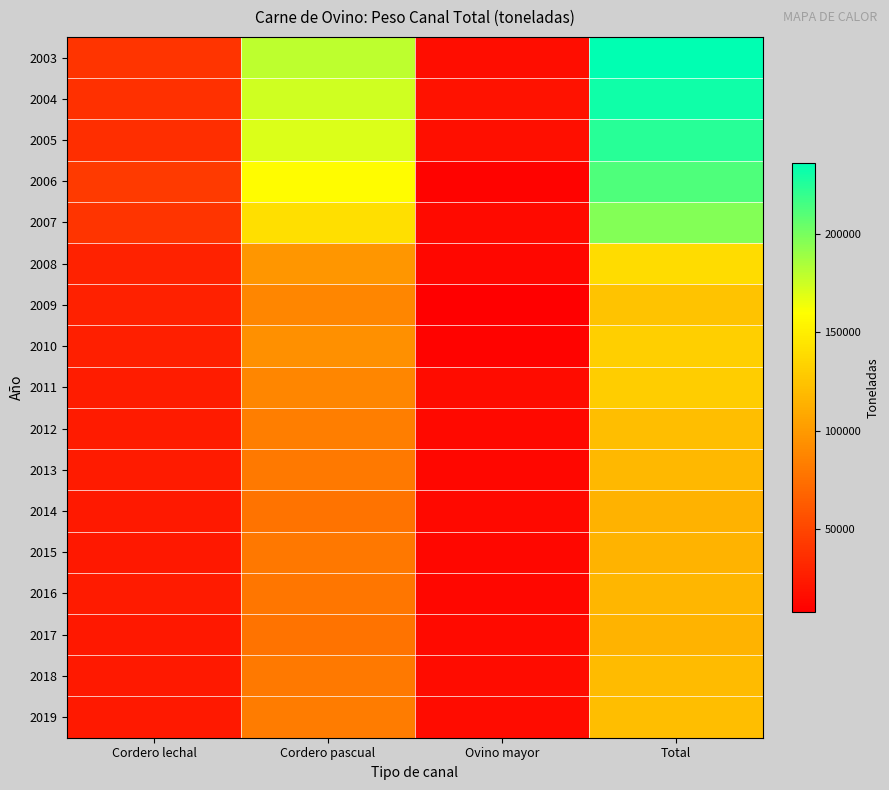

Which series has the largest total across all categories?

2003